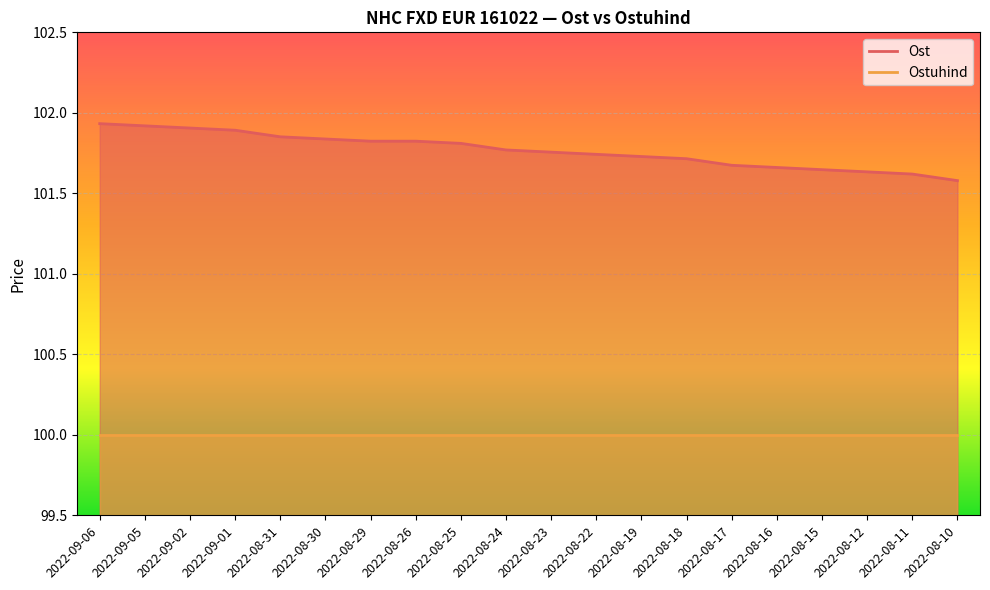

What is the sum of the values at 2022-08-12 and 2022-08-15?

203.3